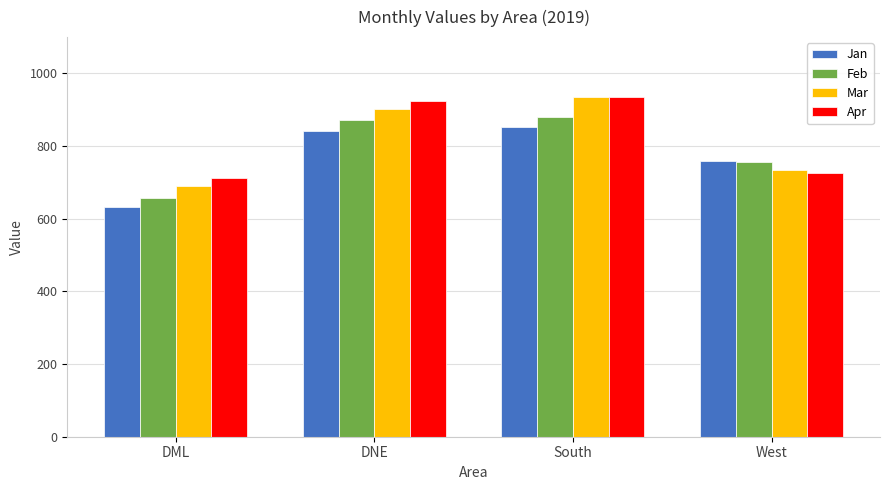

How many categories are shown in the chart?

4